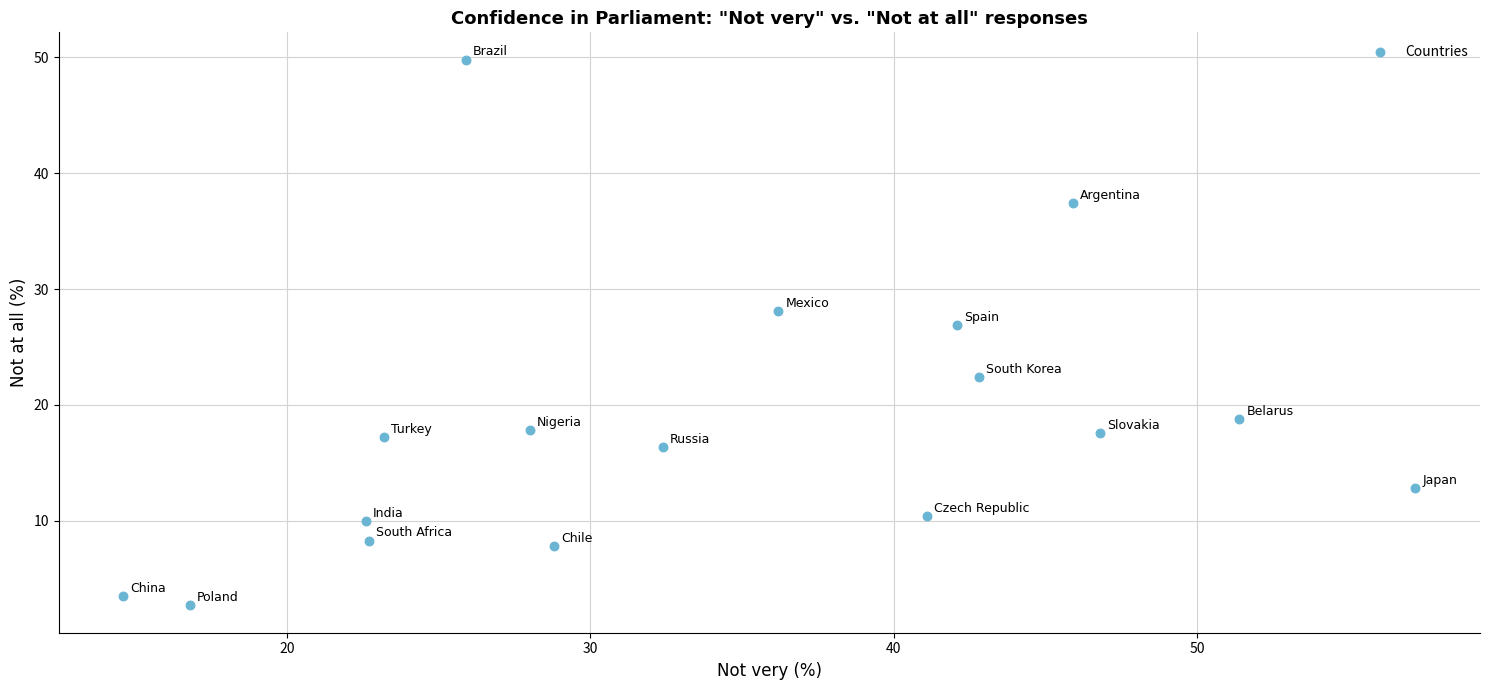

What Y value in the scatter plot is closest to 26?

26.9